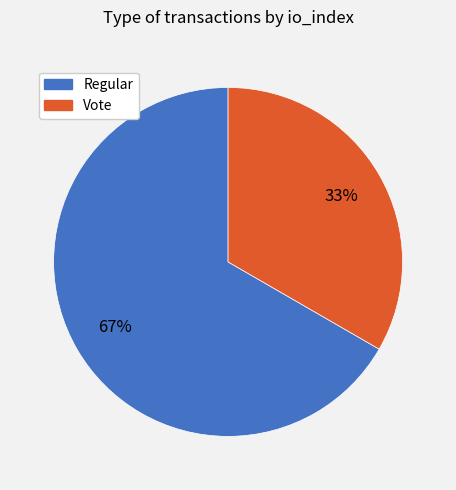

Is the sum of Regular and Vote greater than half?

Yes